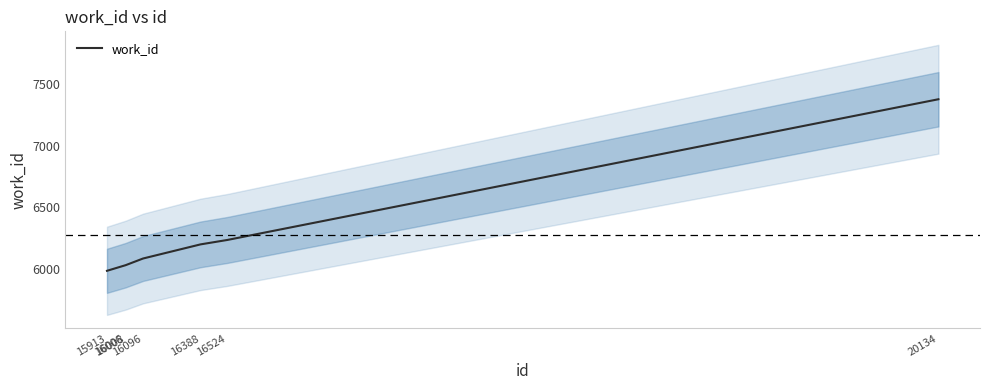

The value at 20134 is 7379. True or false?

True